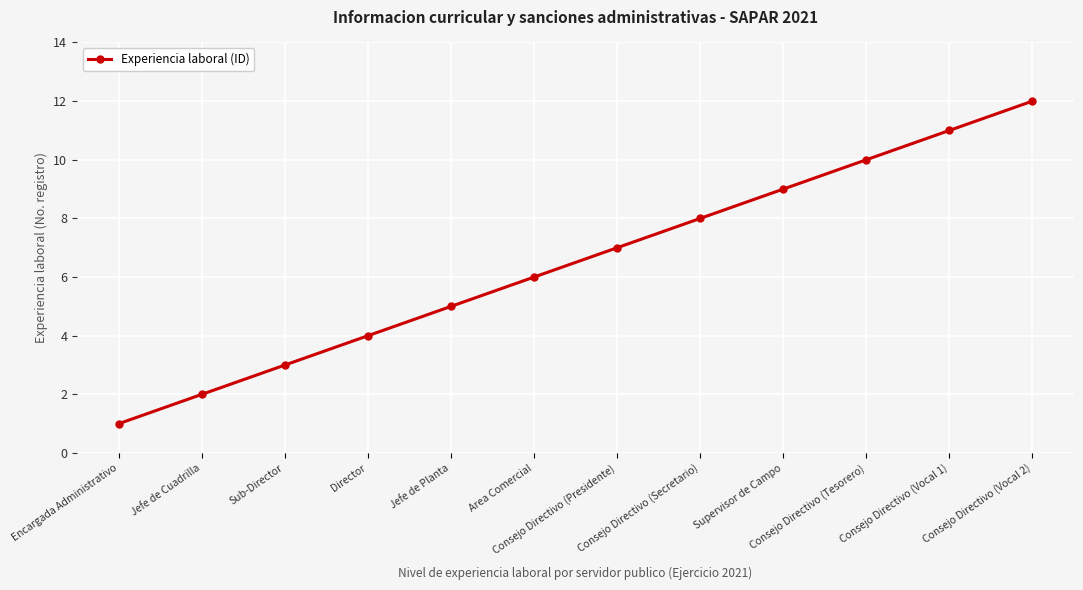

Between Area Comercial and Jefe de Cuadrilla, which is larger?

Area Comercial